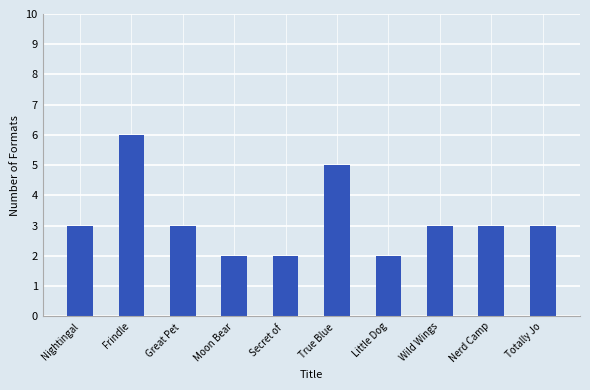

Does the chart contain any negative values?

No